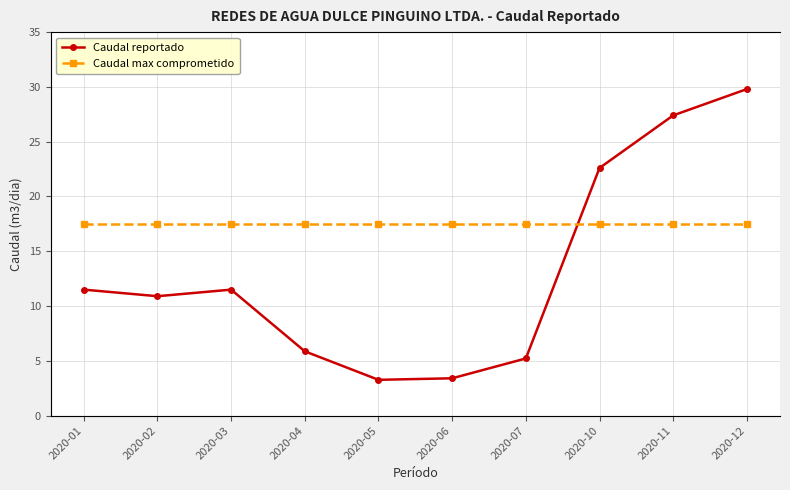

Which label corresponds to the largest value in the chart?

2020-01